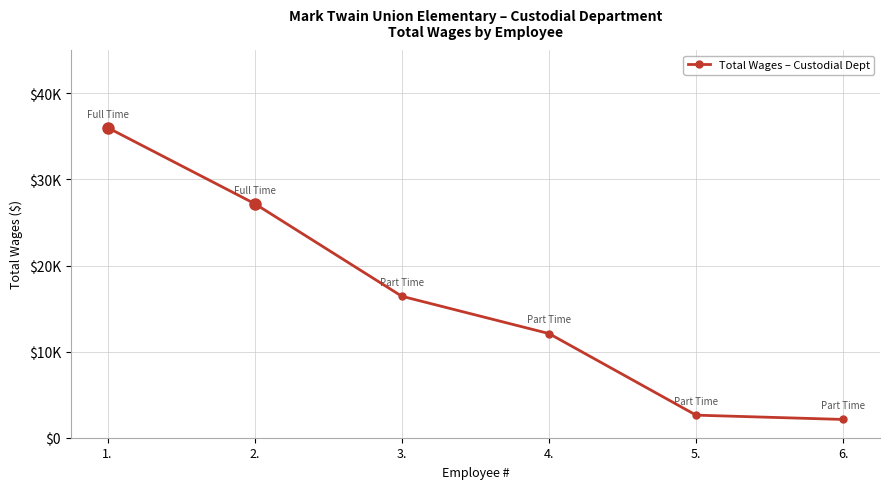

Rank the categories by value from lowest to highest.

6., 5., 4., 3., 2., 1.